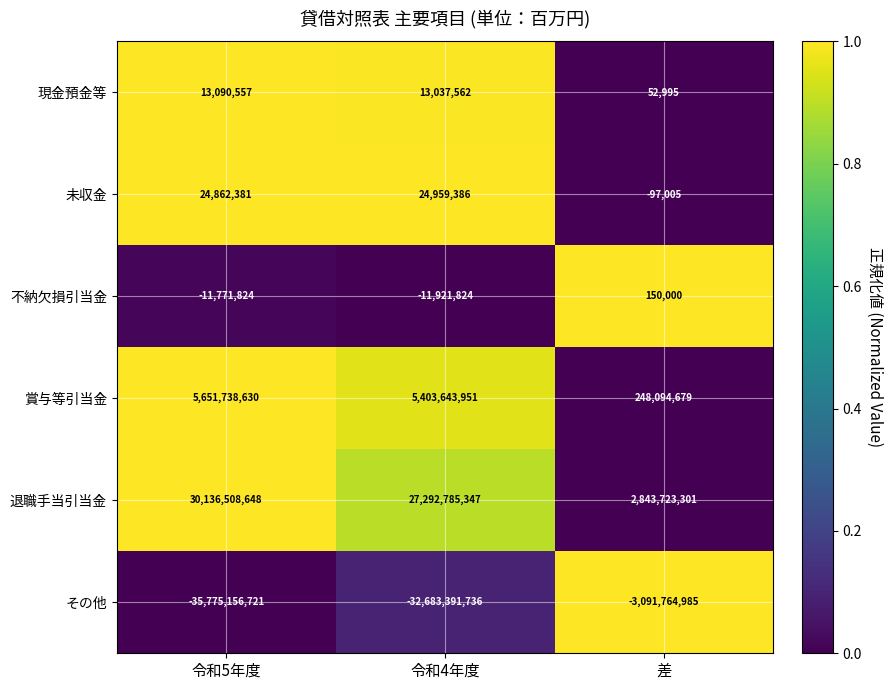

How many categories are shown in the chart?

3